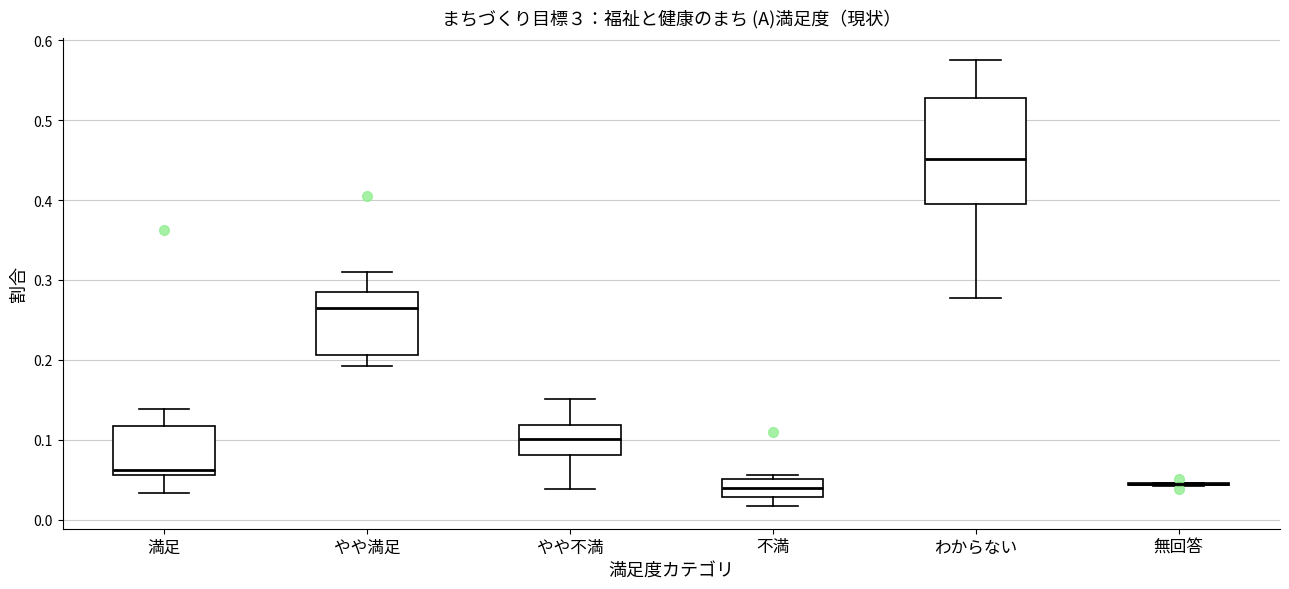

Which box is the tallest, from its lower edge to its upper edge?

わからない